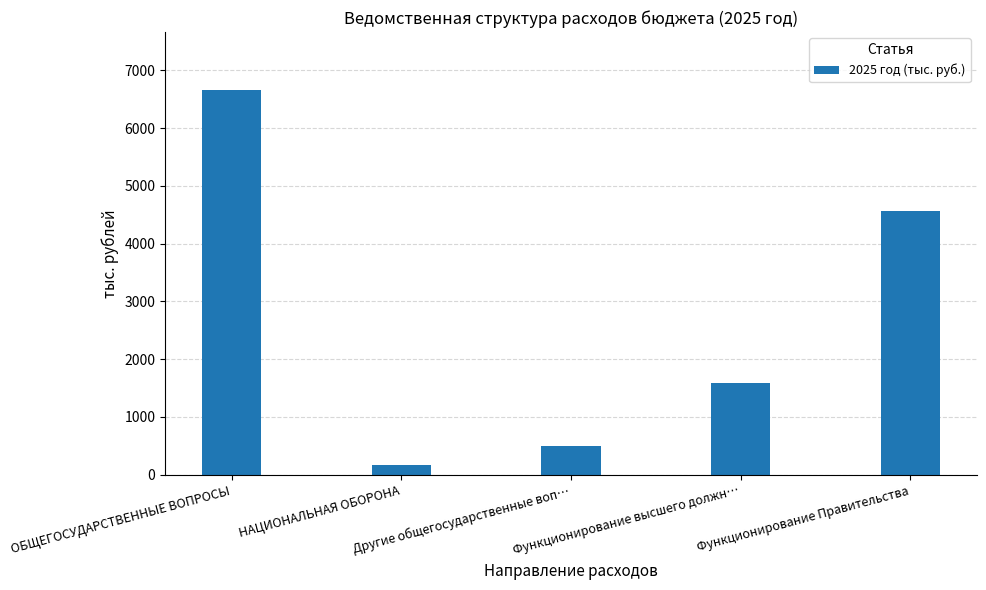

List the labels in order of value, largest first.

ОБЩЕГОСУДАРСТВЕННЫЕ ВОПРОСЫ, Функционирование Правительства, Функционирование высшего должн…, Другие общегосударственные воп…, НАЦИОНАЛЬНАЯ ОБОРОНА